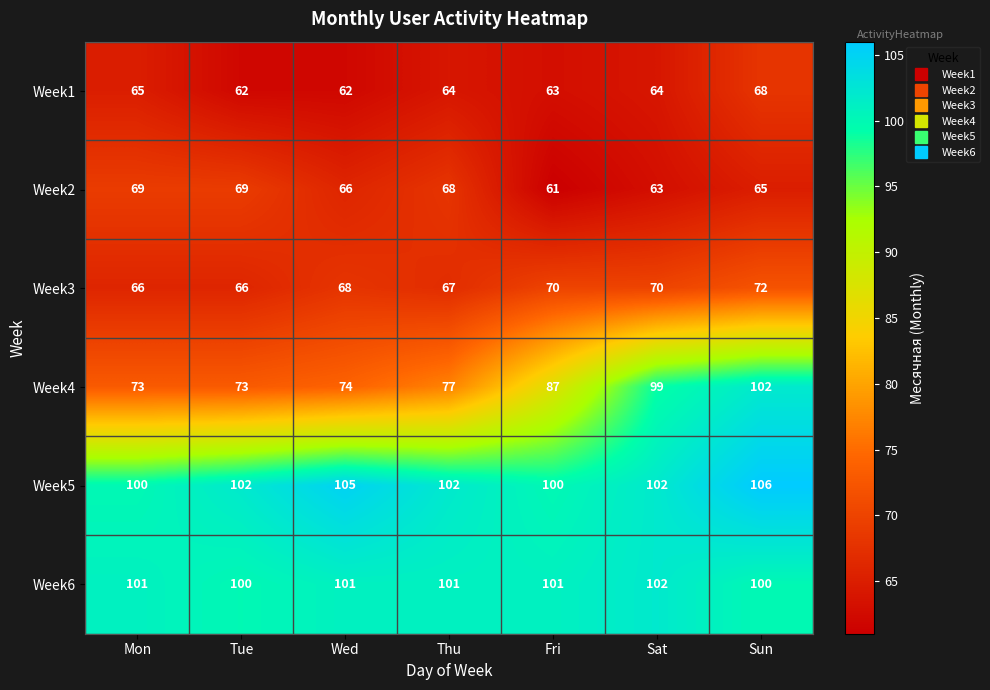

At which label does Week1 first exceed 64?

Mon